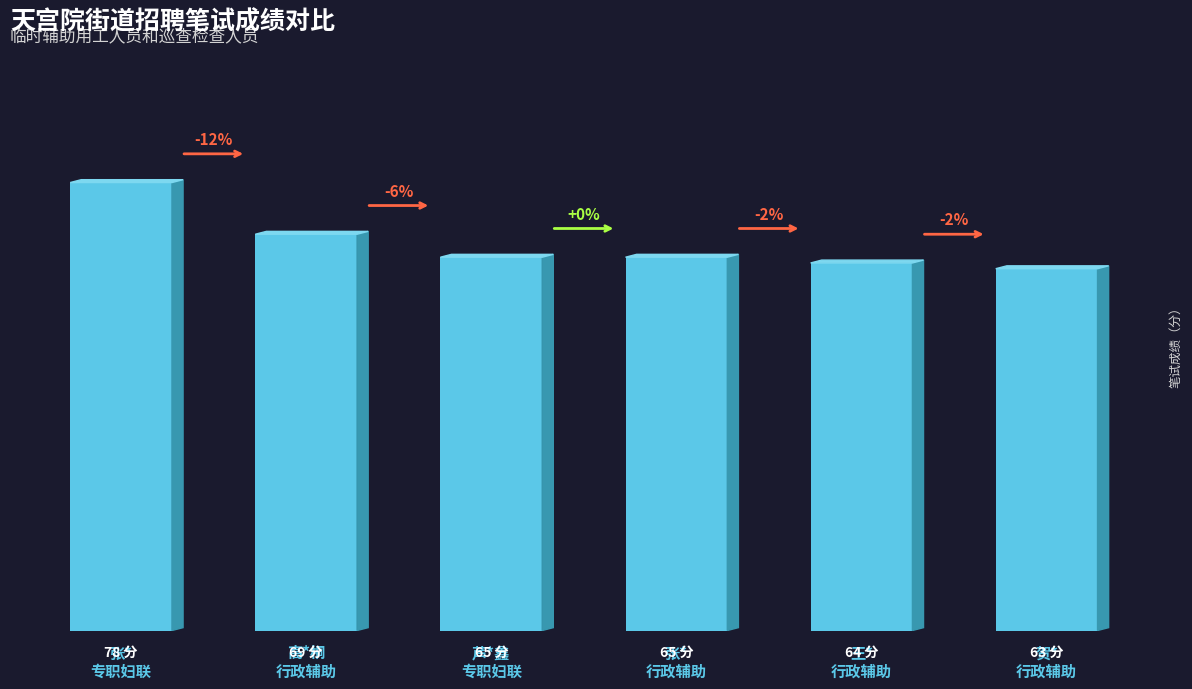

List the labels in order of value, smallest first.

贺*
行政辅助, 王*
行政辅助, 芦*鑫
专职妇联, 张*
行政辅助, 高*桐
行政辅助, 张*
专职妇联